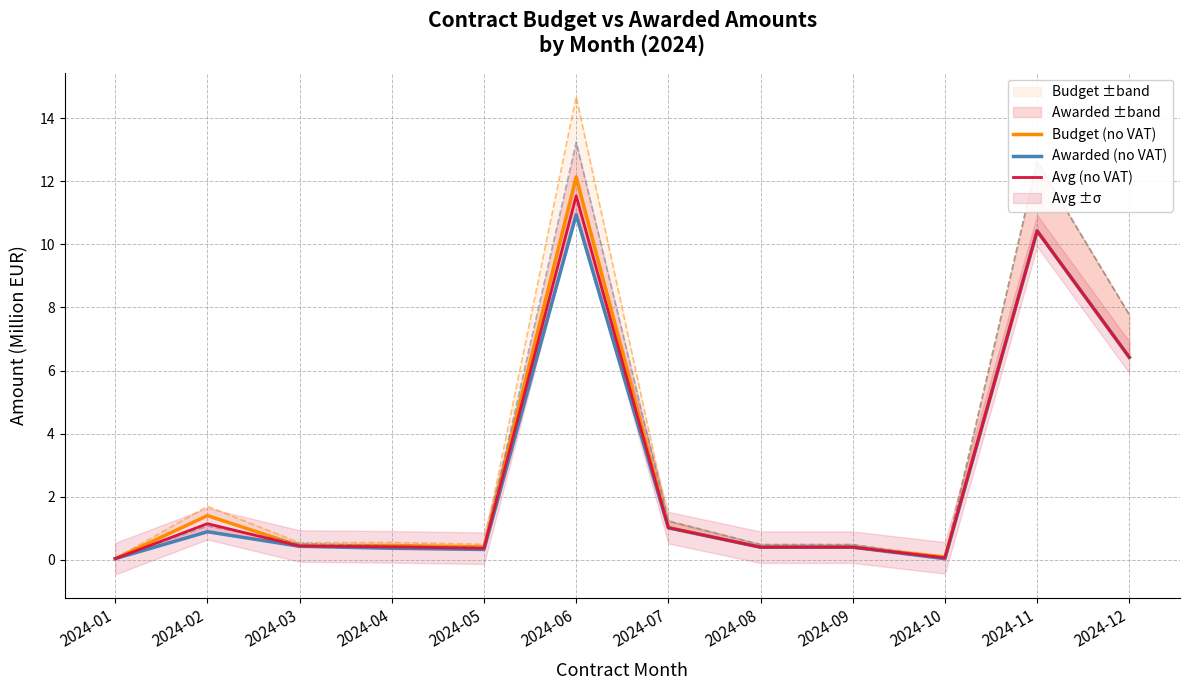

Which series has the largest total across all categories?

Budget (no VAT)